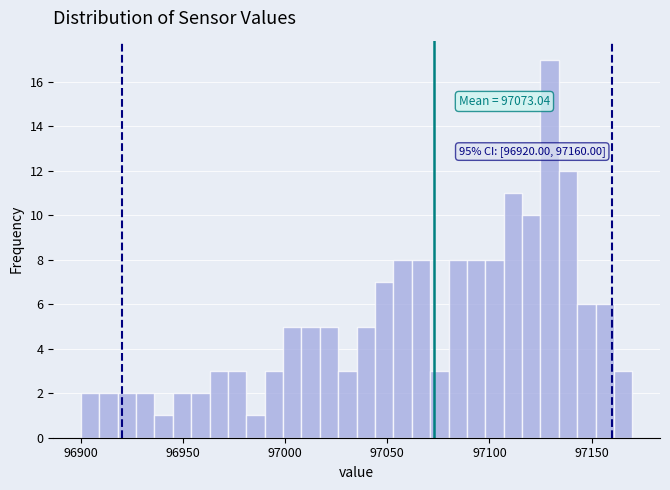

Read against the x-axis, roughly where is the centre of the tallest bar?

97130